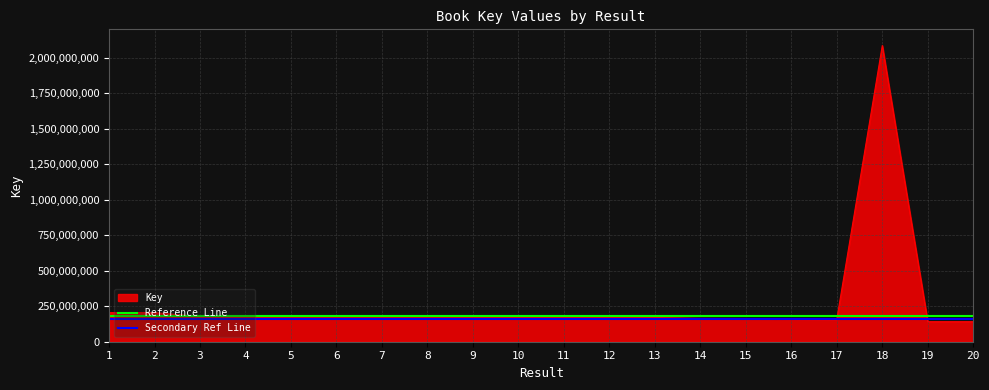

At which label does Secondary Ref Line reach its minimum?

1